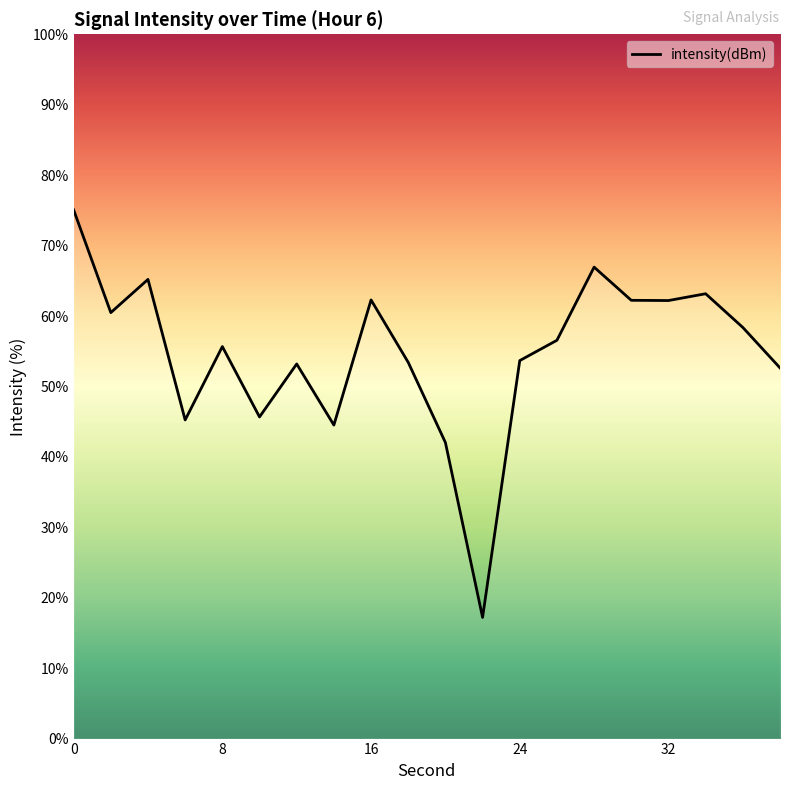

What is the minimum value shown in the chart?

17.2